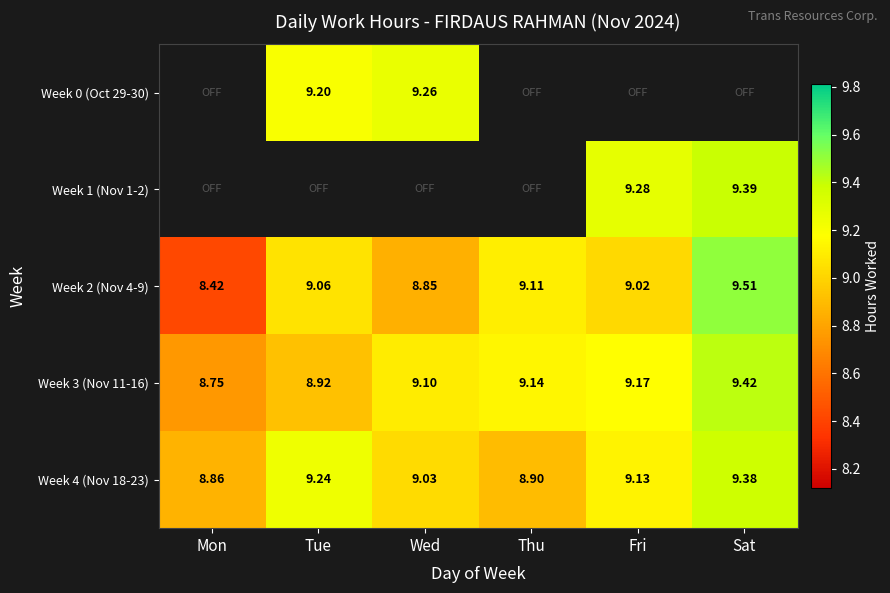

Where does the Week 3 (Nov 11-16) series first go above 9?

Wed